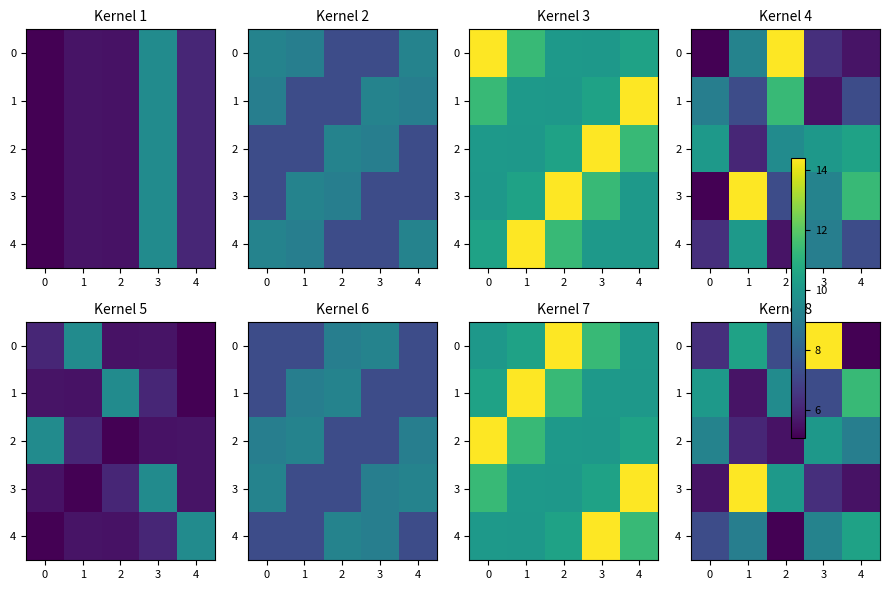

List the series in order of their peak value, lowest first.

2, 4, 1, 0, 3